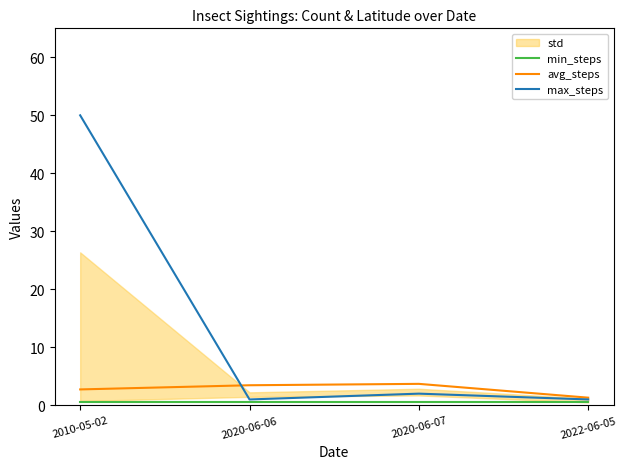

At how many categories does at least one series exceed 27?

1